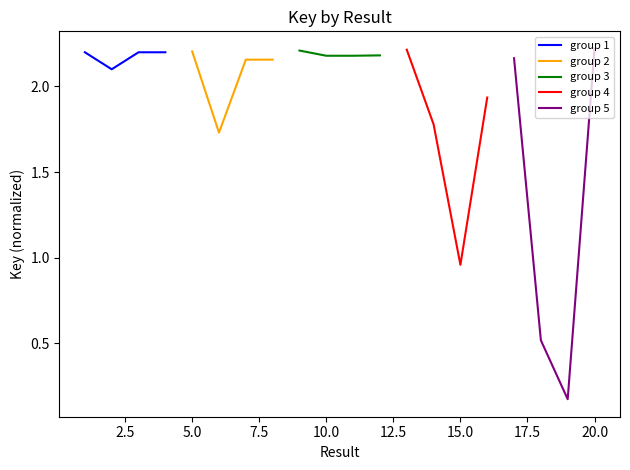

Which series ends up on top after the final intersection of group 4 and group 5?

group 5